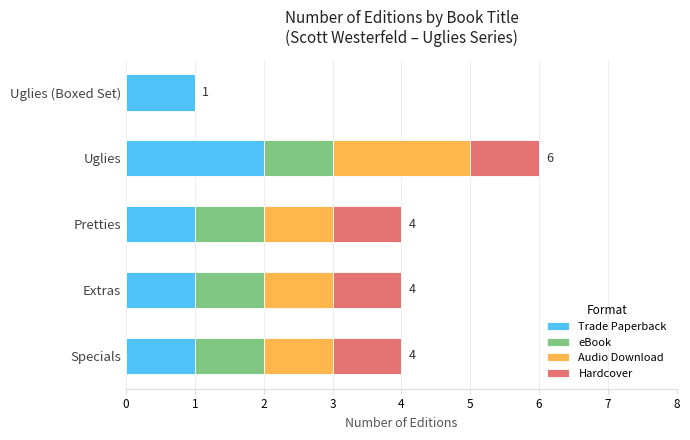

What is the sum of all Trade Paperback values?

6